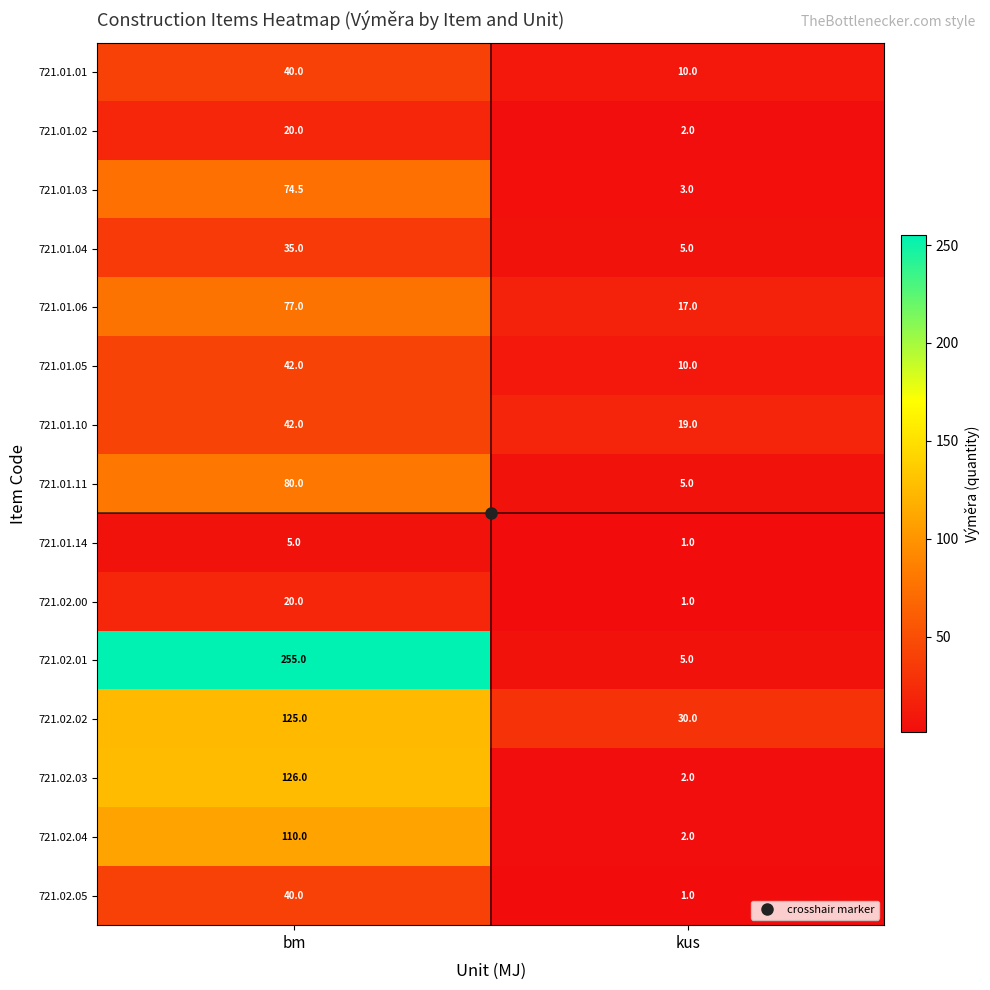

What is the average value of the 721.01.04 series?

20.0